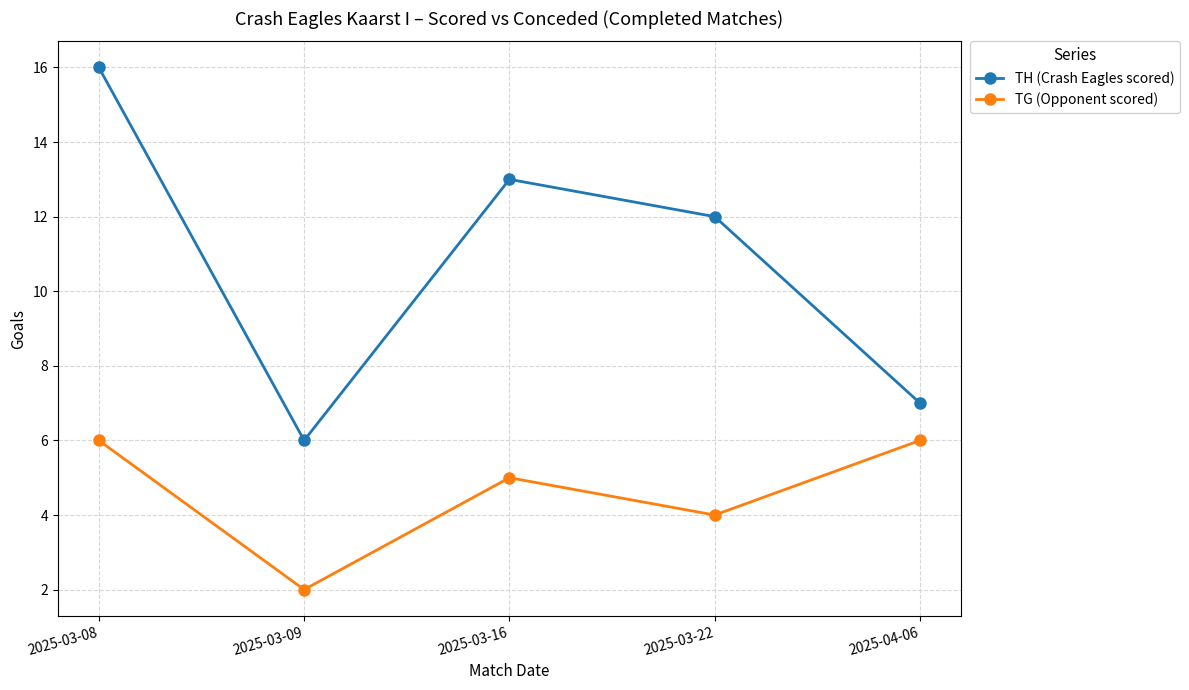

At how many categories does at least one series exceed 14?

1